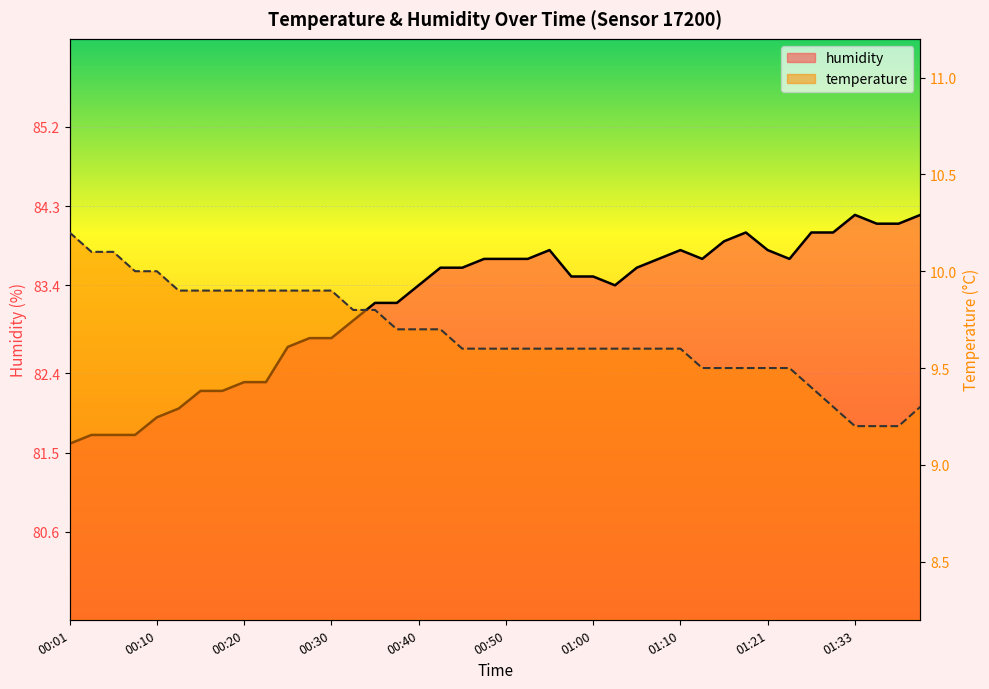

The humidity series shows 127.8 at 01:38. True or false?

False